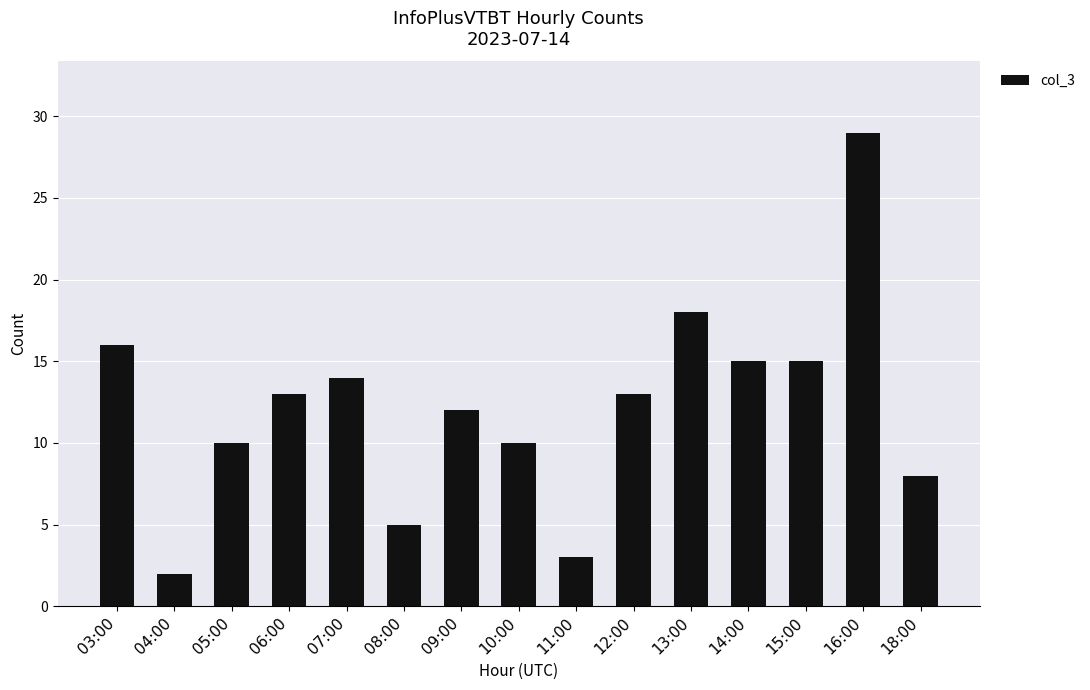

Is it true that the value at 11:00 is 3?

True